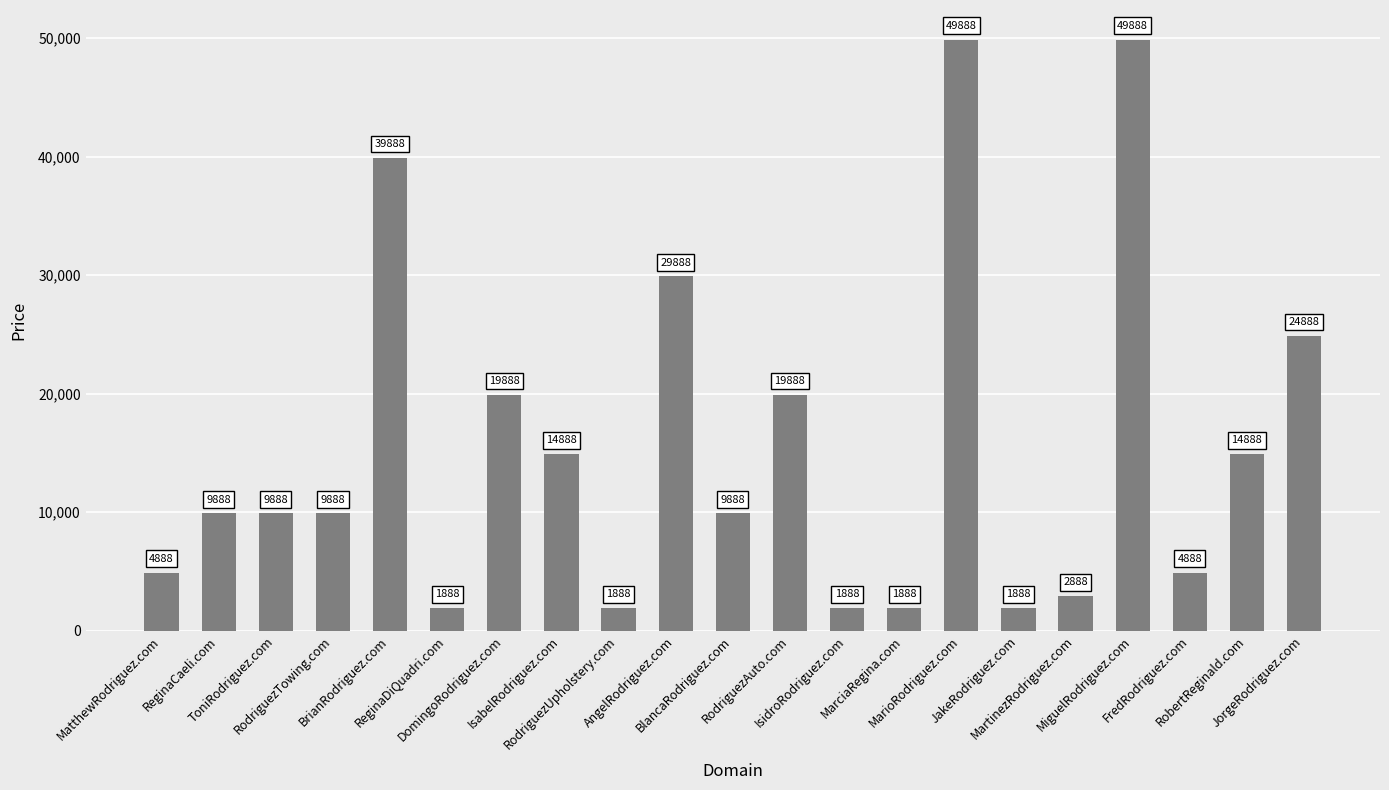

What is the maximum value shown in the chart?

49888